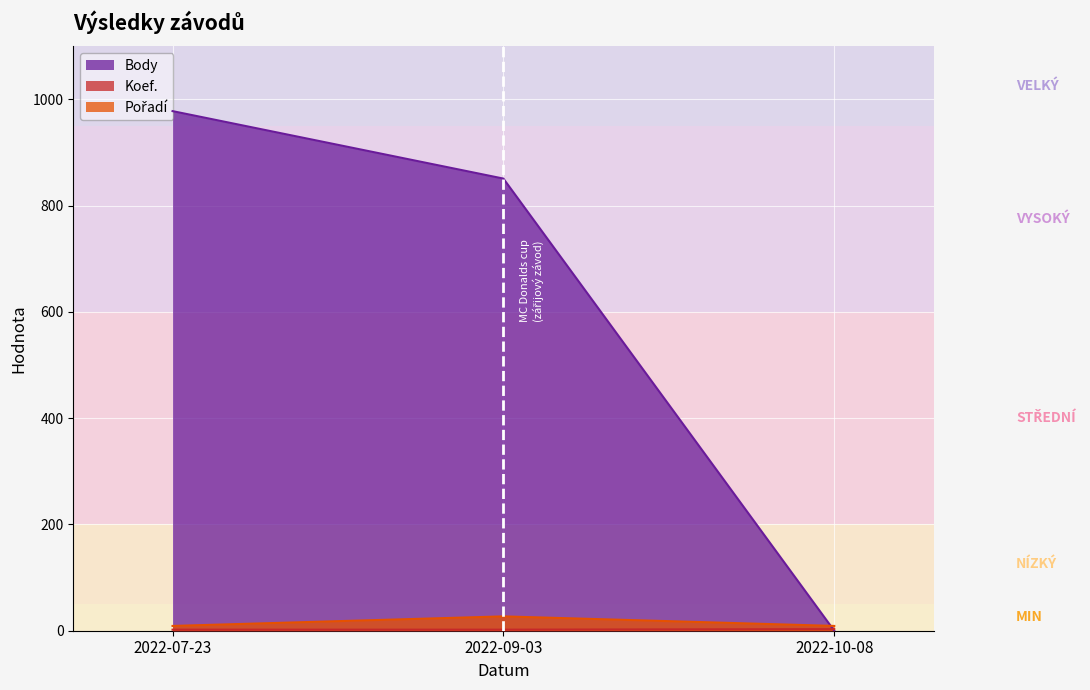

How many positive values does the Body series have?

2